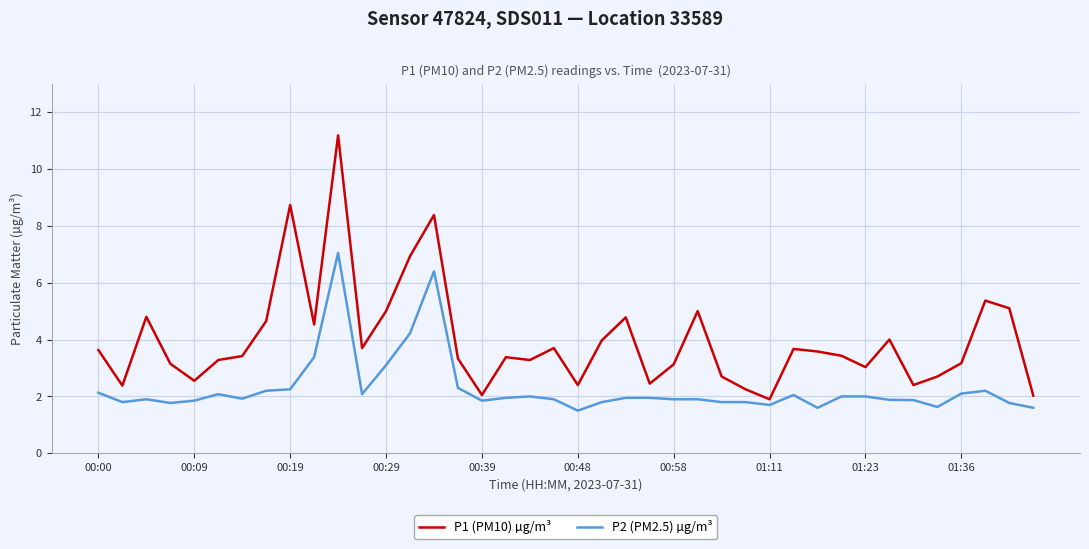

Rank the series by their average value, from highest to lowest.

P1 (PM10) µg/m³, P2 (PM2.5) µg/m³